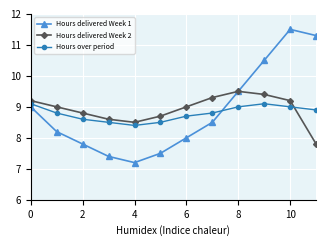

How many interior local valleys does the Hours delivered Week 1 series have?

1